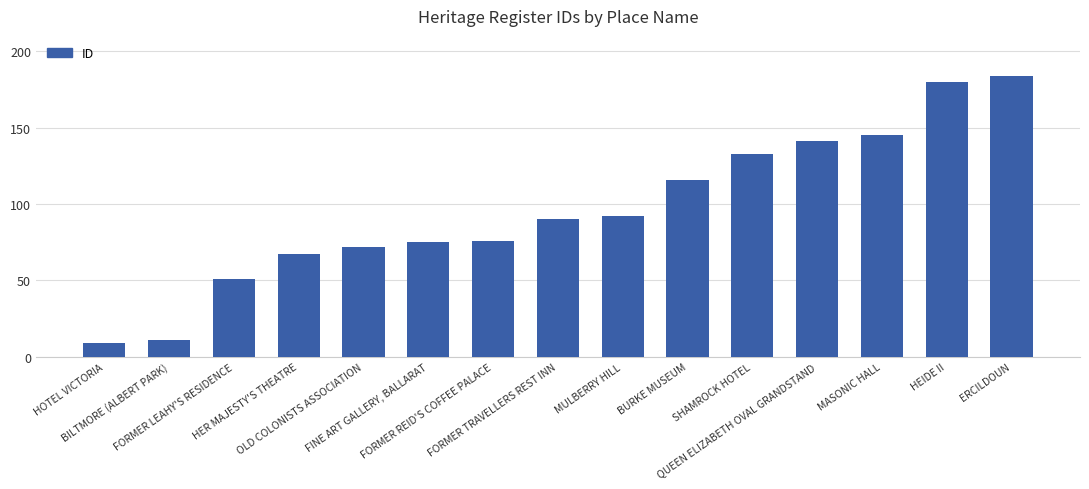

Rank the categories by value from lowest to highest.

HOTEL VICTORIA, BILTMORE (ALBERT PARK), FORMER LEAHY'S RESIDENCE, HER MAJESTY'S THEATRE, OLD COLONISTS ASSOCIATION, FINE ART GALLERY, BALLARAT, FORMER REID'S COFFEE PALACE, FORMER TRAVELLERS REST INN, MULBERRY HILL, BURKE MUSEUM, SHAMROCK HOTEL, QUEEN ELIZABETH OVAL GRANDSTAND, MASONIC HALL, HEIDE II, ERCILDOUN